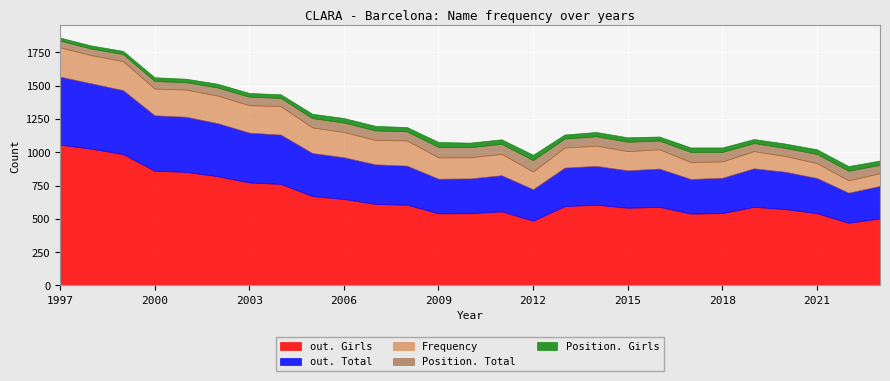

True or false: out. Total and out. Girls intersect in this chart.

False